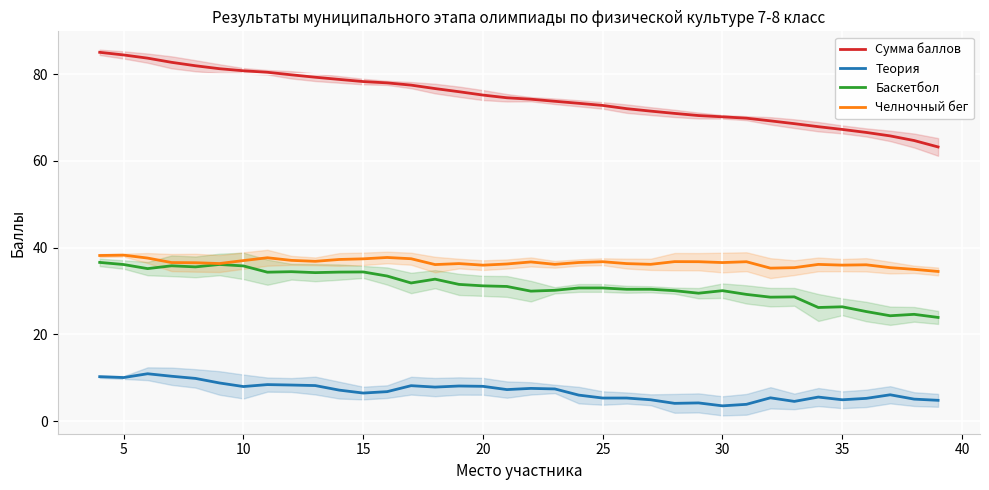

What is the average value of the Баскетбол series?

31.2